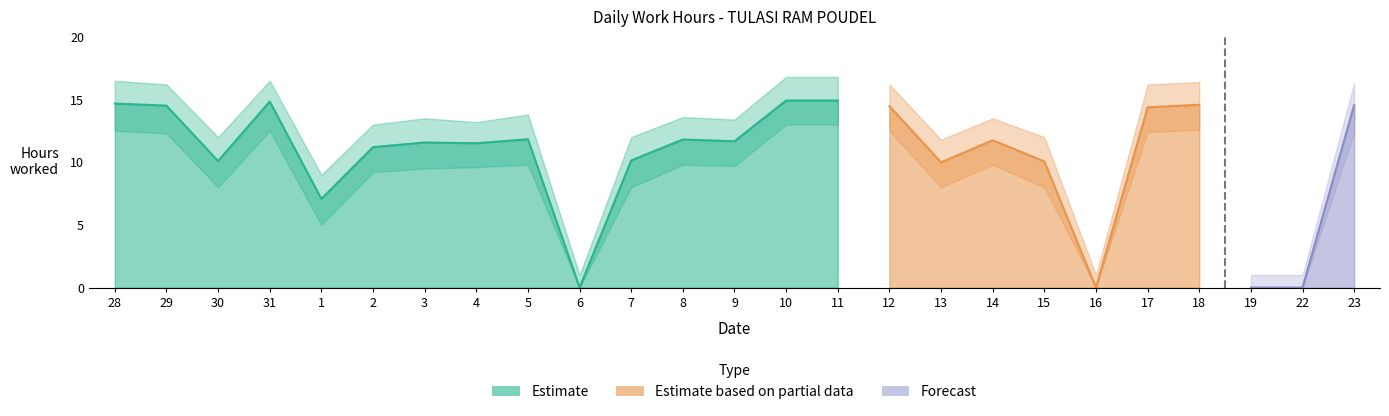

How many lines are shown in the chart?

3